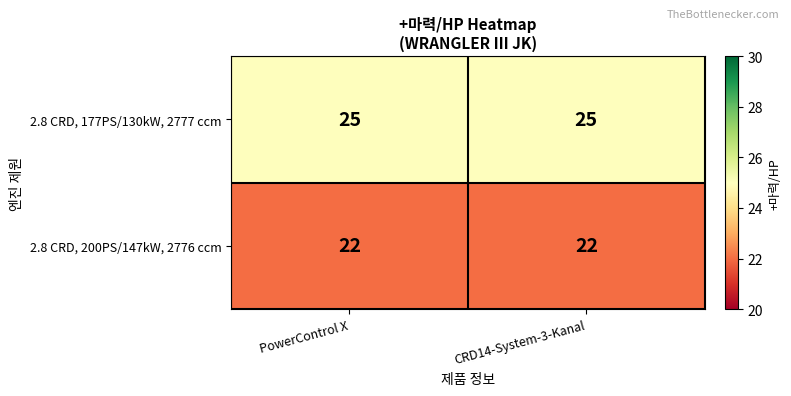

At PowerControl X, list the series in order from smallest to largest.

2.8 CRD, 200PS/147kW, 2776 ccm, 2.8 CRD, 177PS/130kW, 2777 ccm